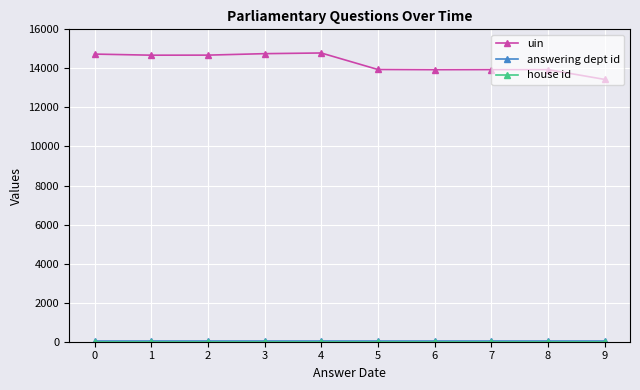

The value of uin at 8 is 22314. True or false?

False